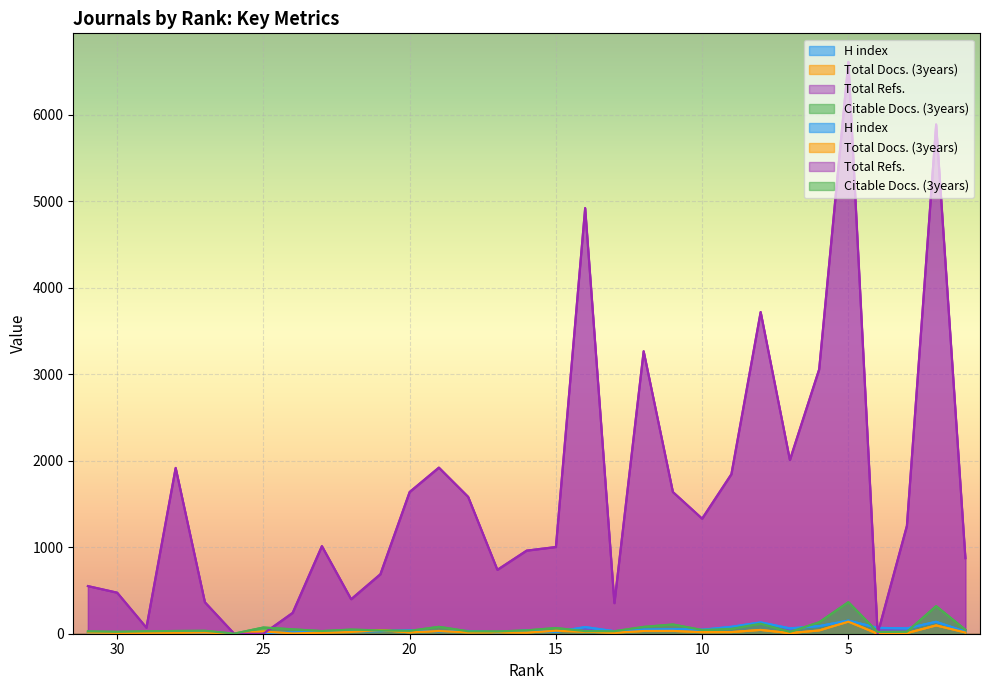

Which series changed the most between 23 and 4?

Total Refs.